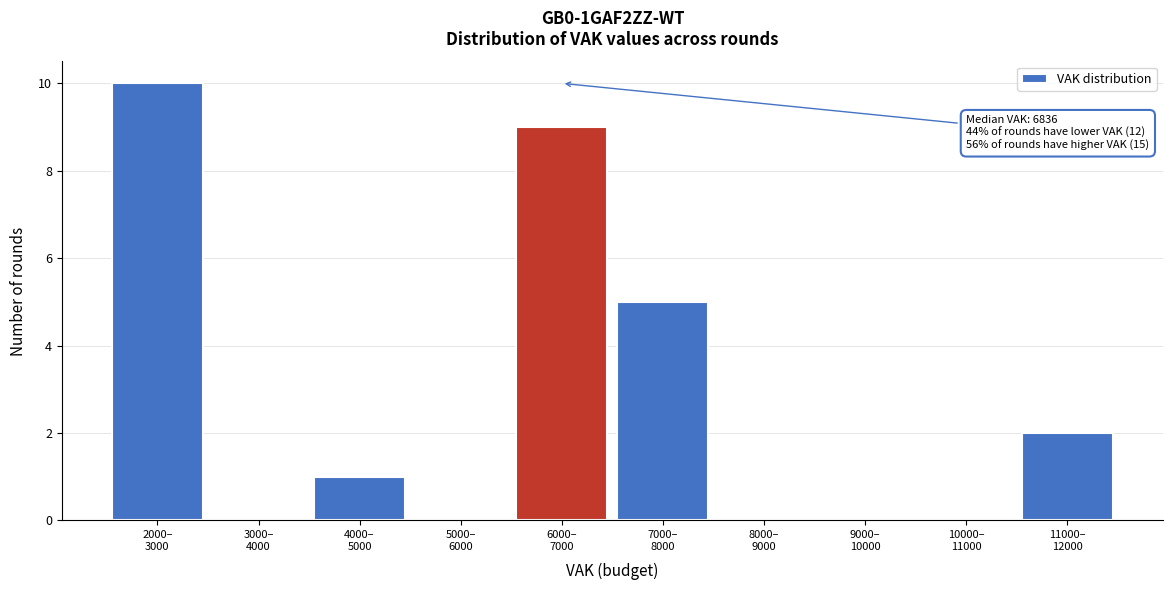

What is the maximum value shown in the chart?

10